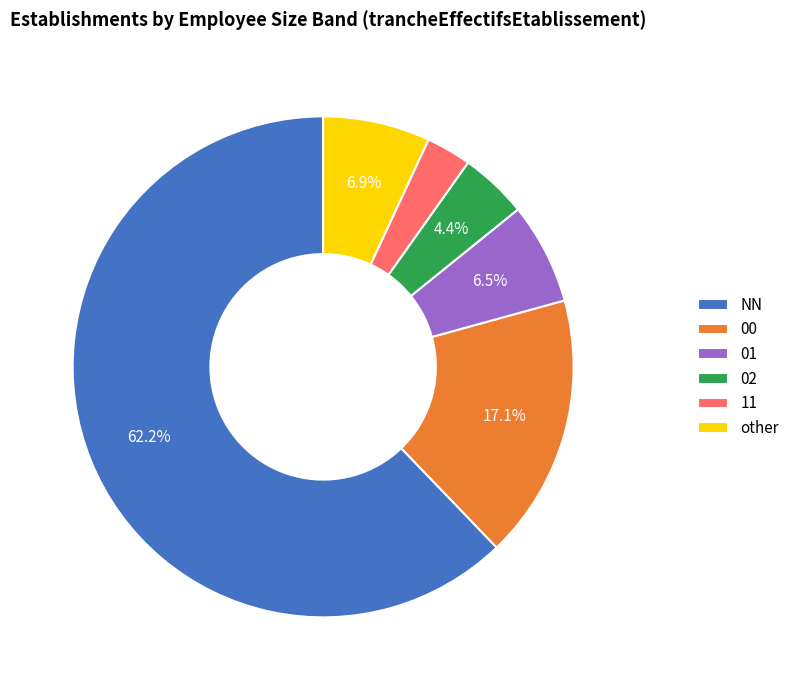

Which has a higher value, 02 or other?

other